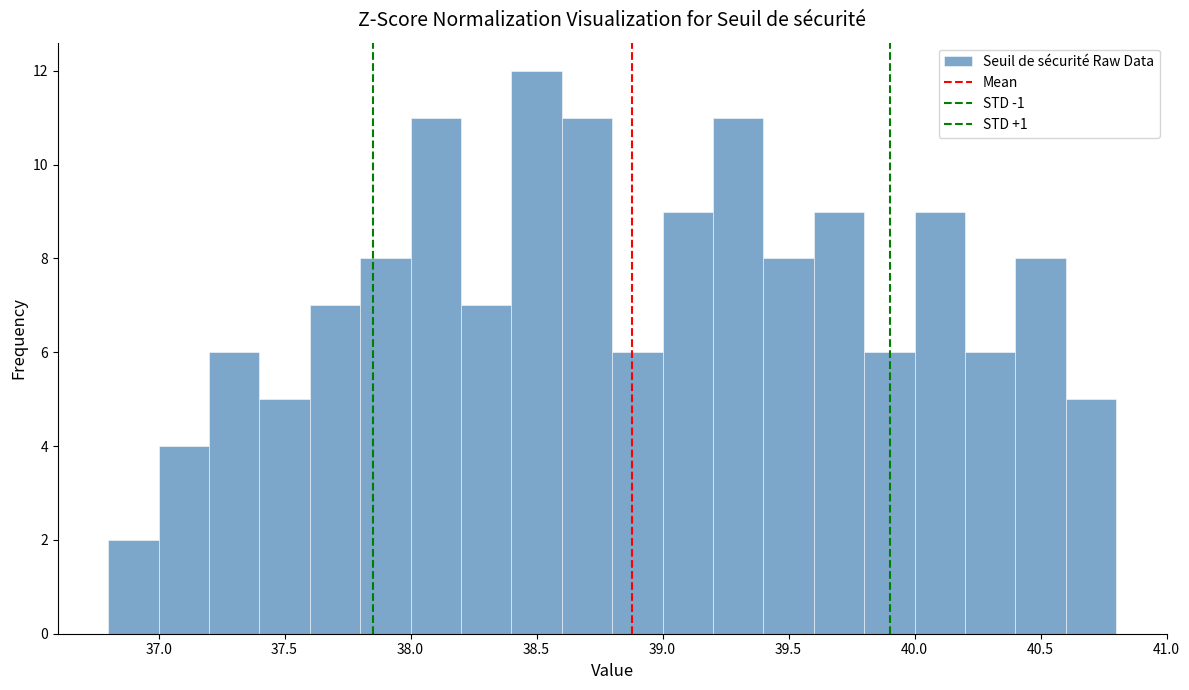

Reading left to right, list every bar in this chart as the range it spans on the x-axis followed by its height. The values are not printed on the chart, so give them approximately, as read against the axis.

36.8 to 37.0: 2
37.0 to 37.2: 4
37.2 to 37.4: 6
37.4 to 37.6: 5
37.6 to 37.8: 7
37.8 to 38.0: 8
38.0 to 38.2: 11
38.2 to 38.4: 7
38.4 to 38.6: 12
38.6 to 38.8: 11
38.8 to 39.0: 6
39.0 to 39.2: 9
39.2 to 39.4: 11
39.4 to 39.6: 8
39.6 to 39.8: 9
39.8 to 40.0: 6
40.0 to 40.2: 9
40.2 to 40.4: 6
40.4 to 40.6: 8
40.6 to 40.8: 5